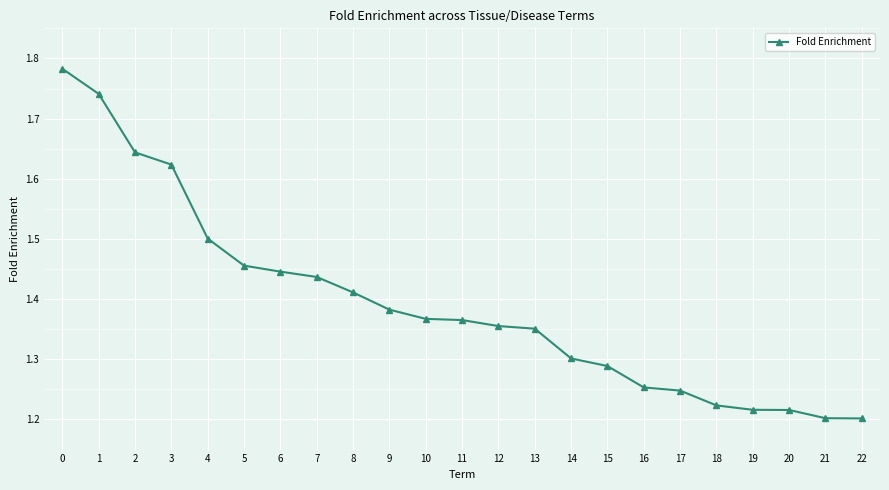

Between 18 and 10, which is larger?

10